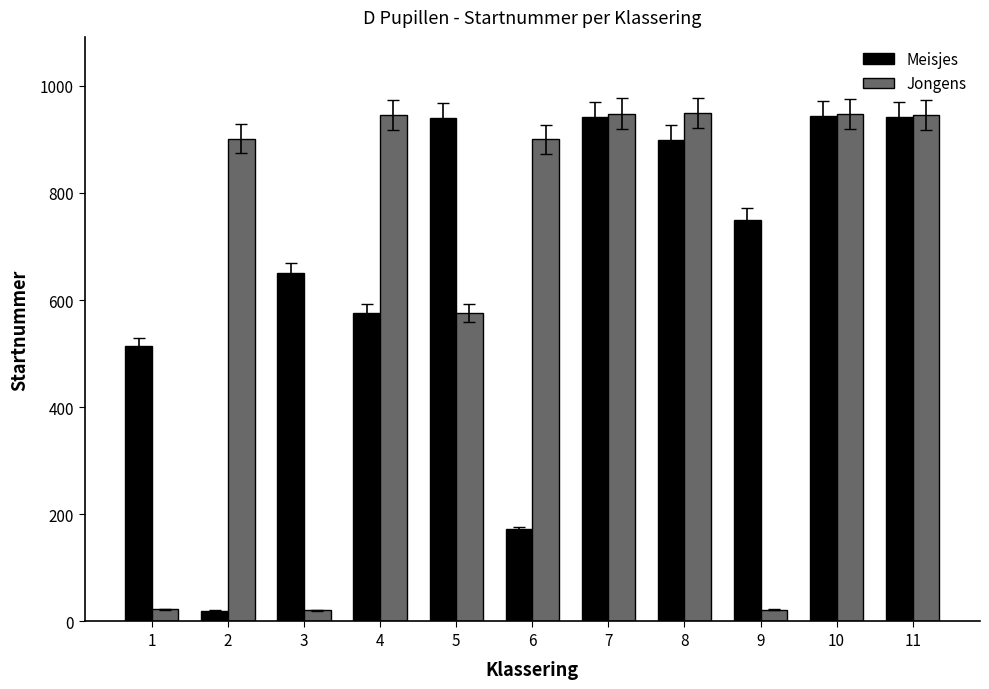

How many distinct data groups are displayed?

2